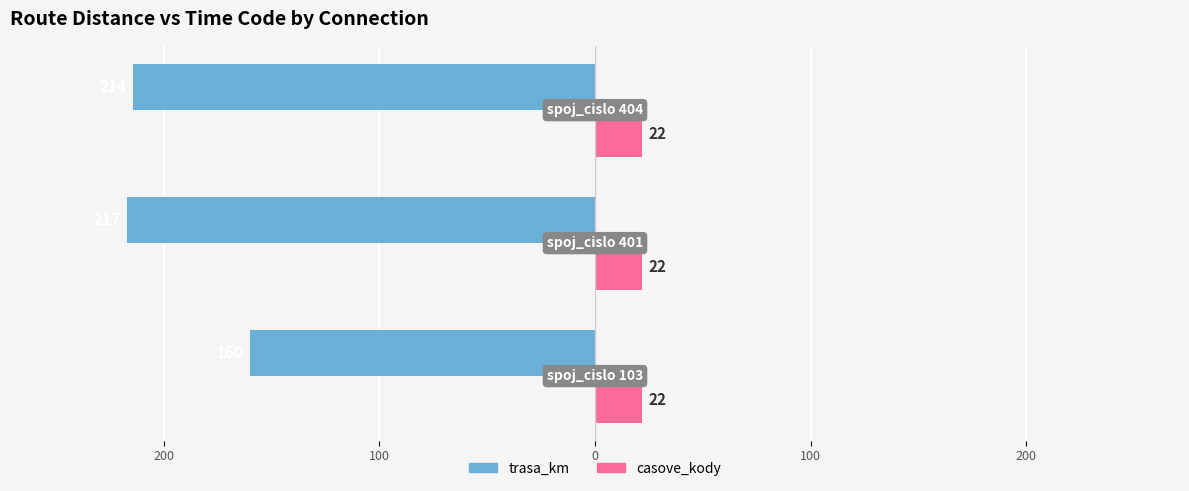

What are all the series names shown in the legend?

trasa_km, casove_kody